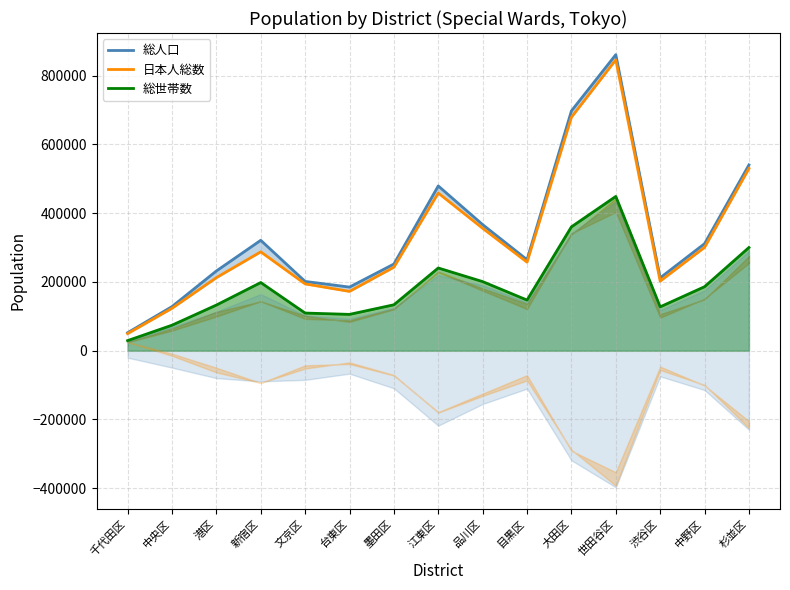

What is the spread (max minus min) of values at 中央区?

54096